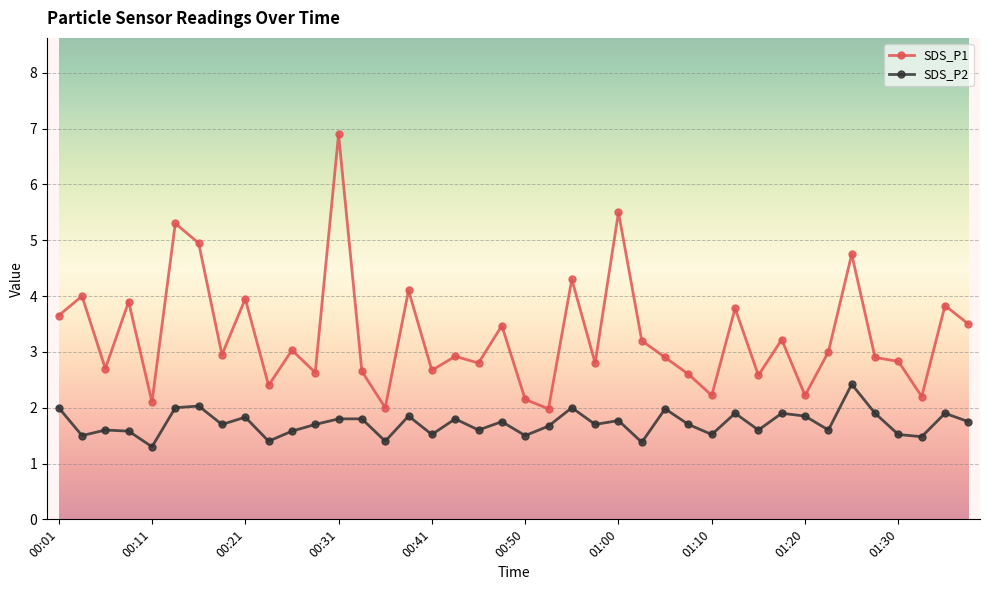

True or false: SDS_P2 and SDS_P1 cross at least once.

False